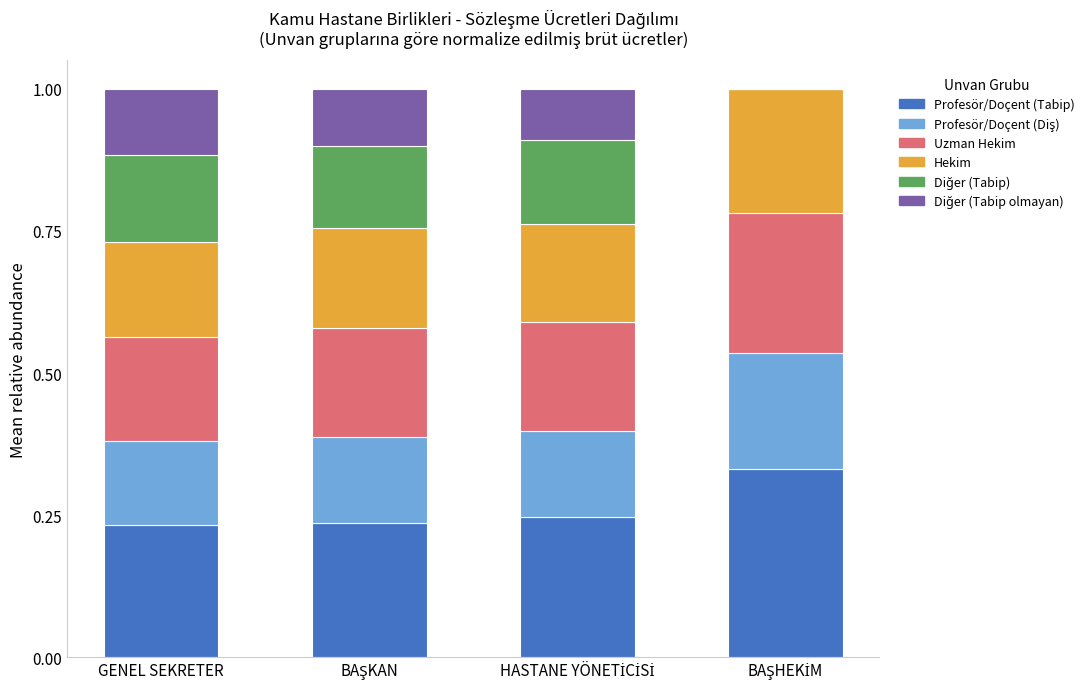

How many data points does each series have?

4